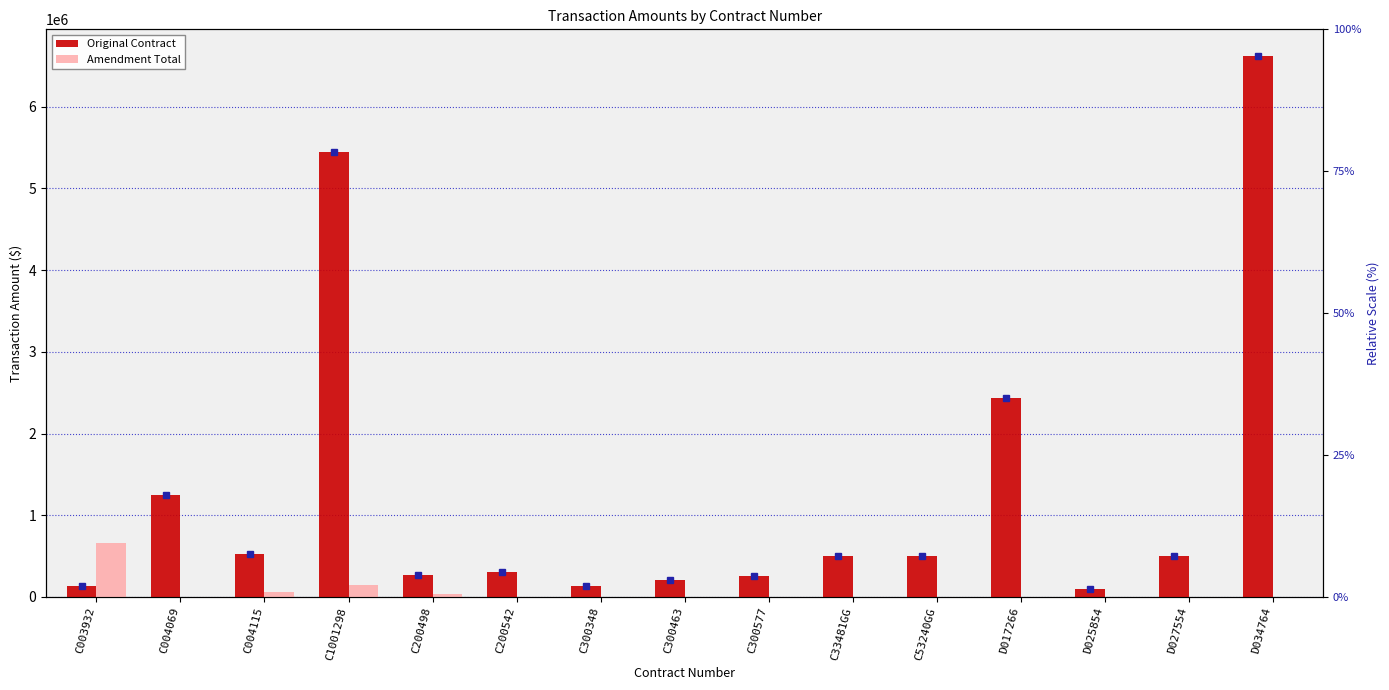

What is the label of the 11th bar from the left?

C53240GG